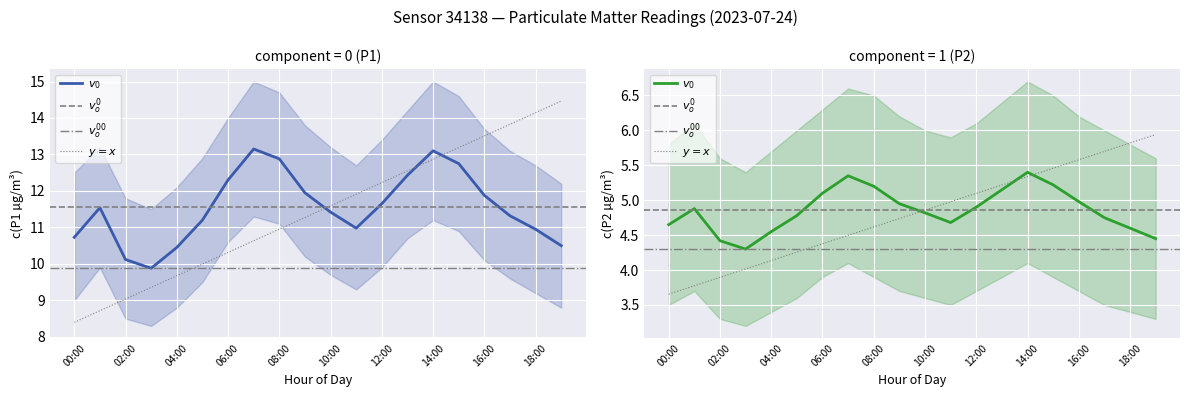

What is the average value of the P1 series?

11.6